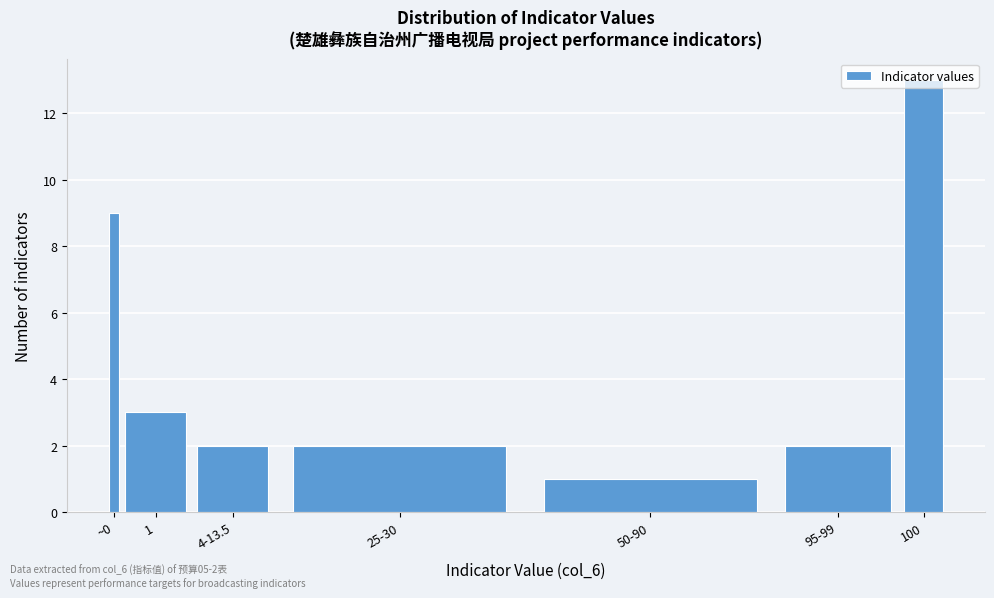

What is the difference between the maximum and minimum values?

12